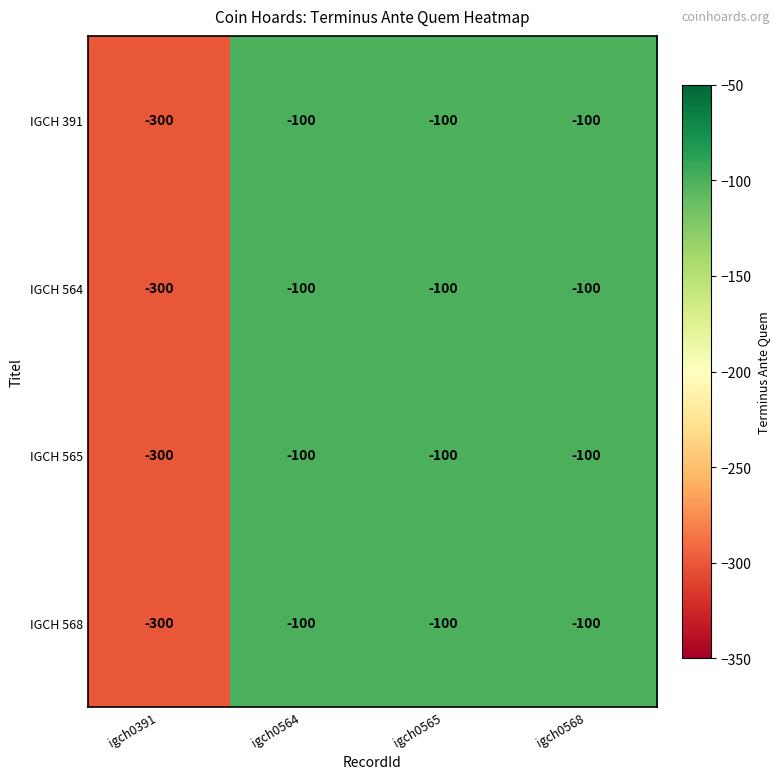

The IGCH 391 series shows -50 at igch0568. True or false?

False